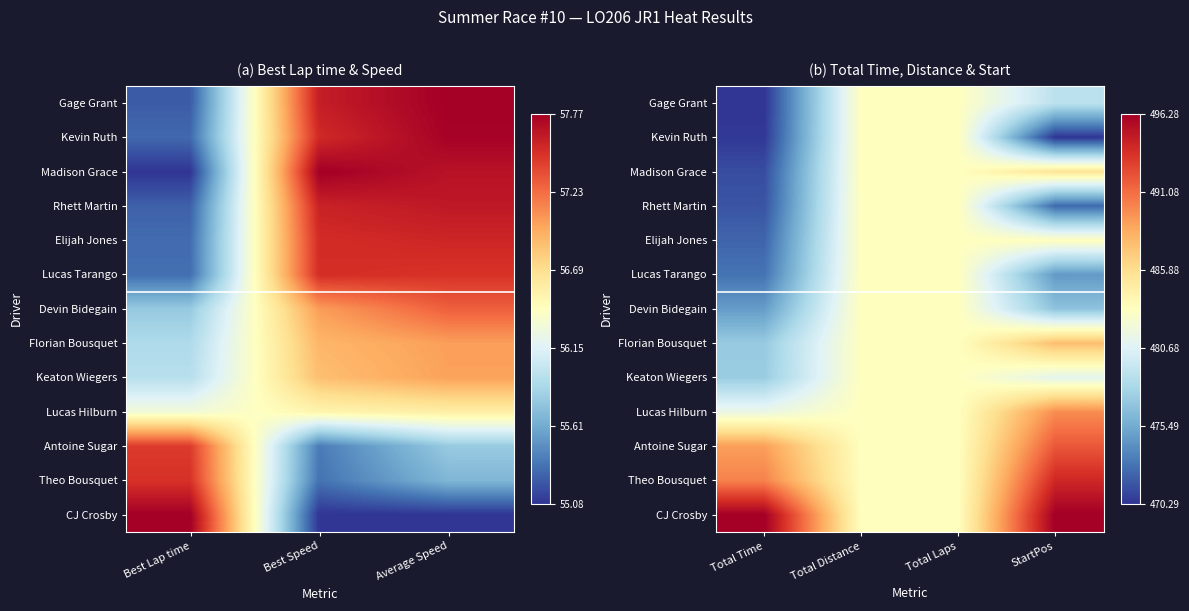

At how many categories does at least one series exceed 0?

4